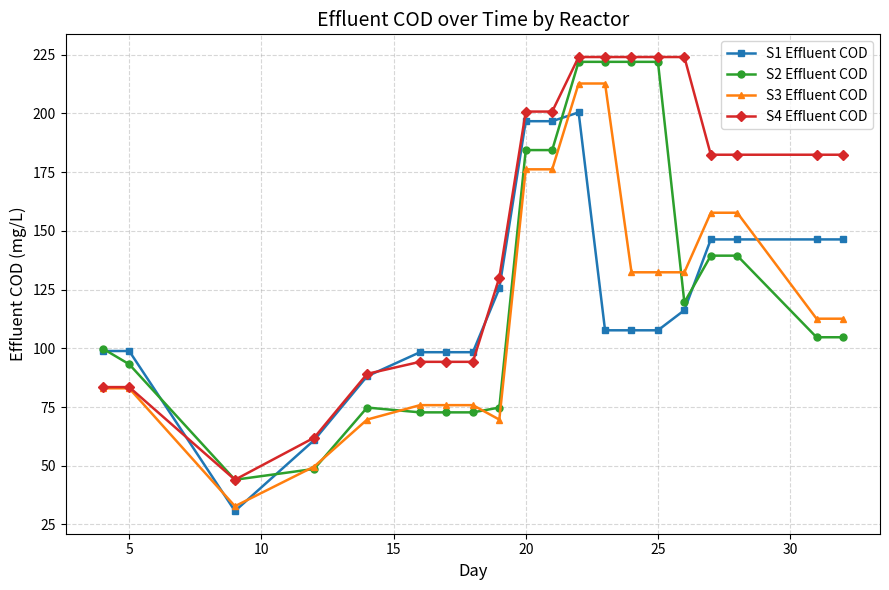

What is the value of the S2 Effluent COD point at the 9th from the left?

74.8